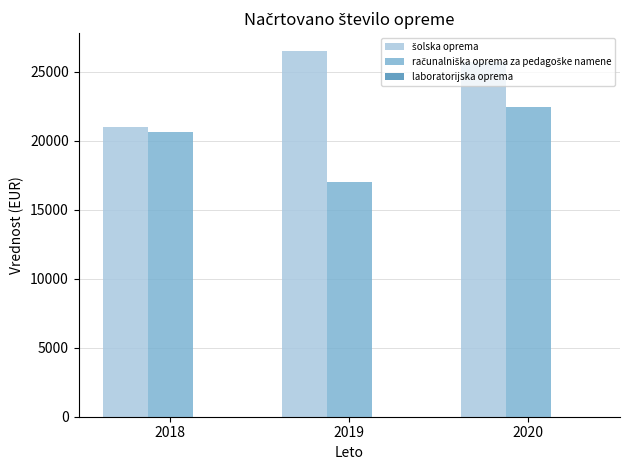

Which category has the lowest value across all series?

2019